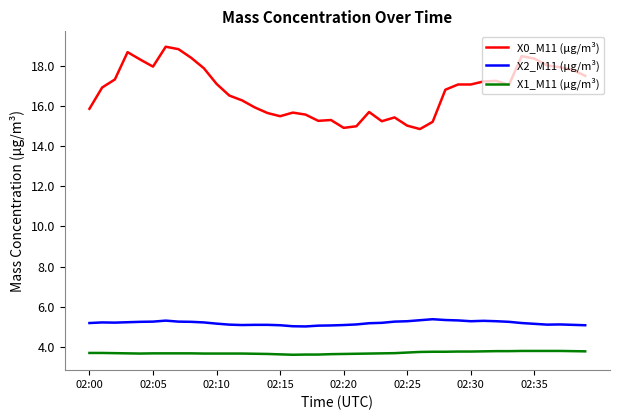

True or false: X0_M11 (μg/m³) and X2_M11 (μg/m³) intersect in this chart.

False